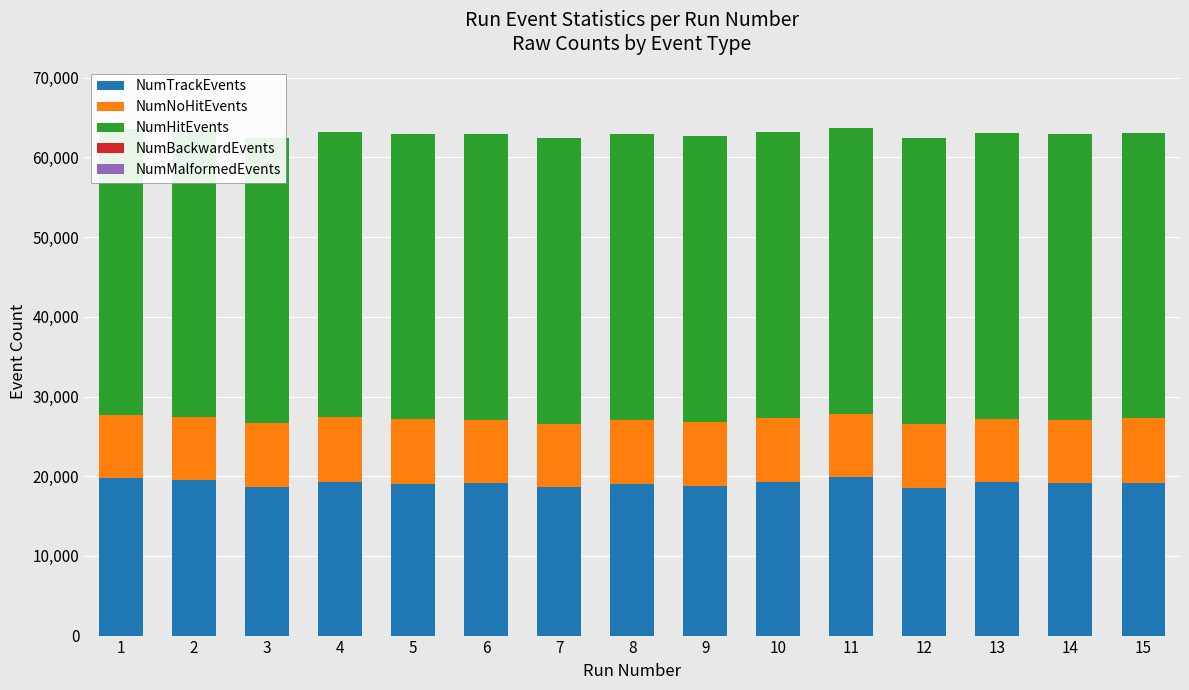

How many bars are there in total?

75